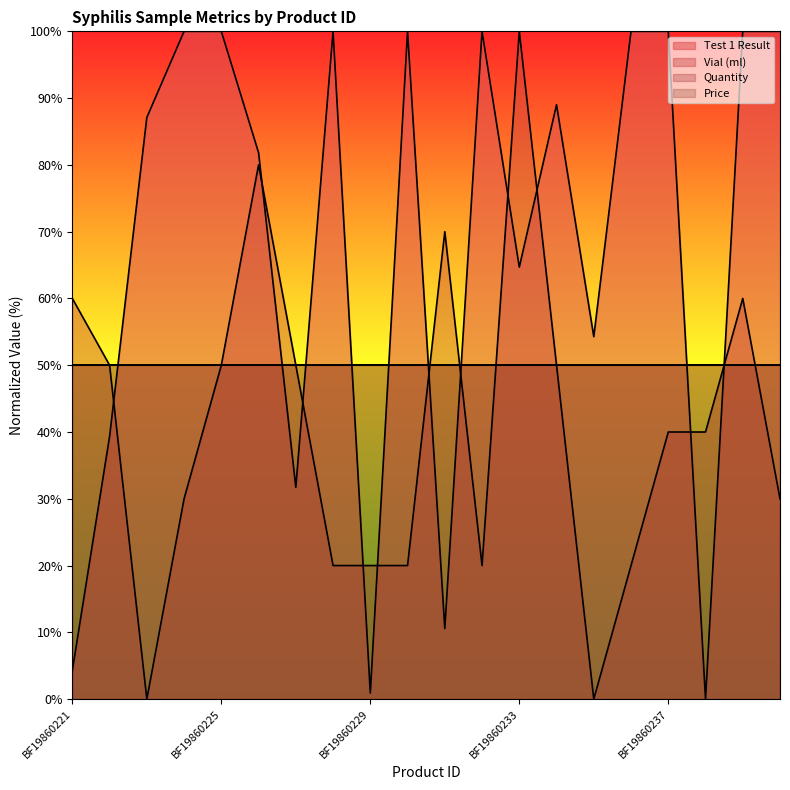

Between BF19860221 and BF19860240, which series saw the biggest shift?

Test 1 Result